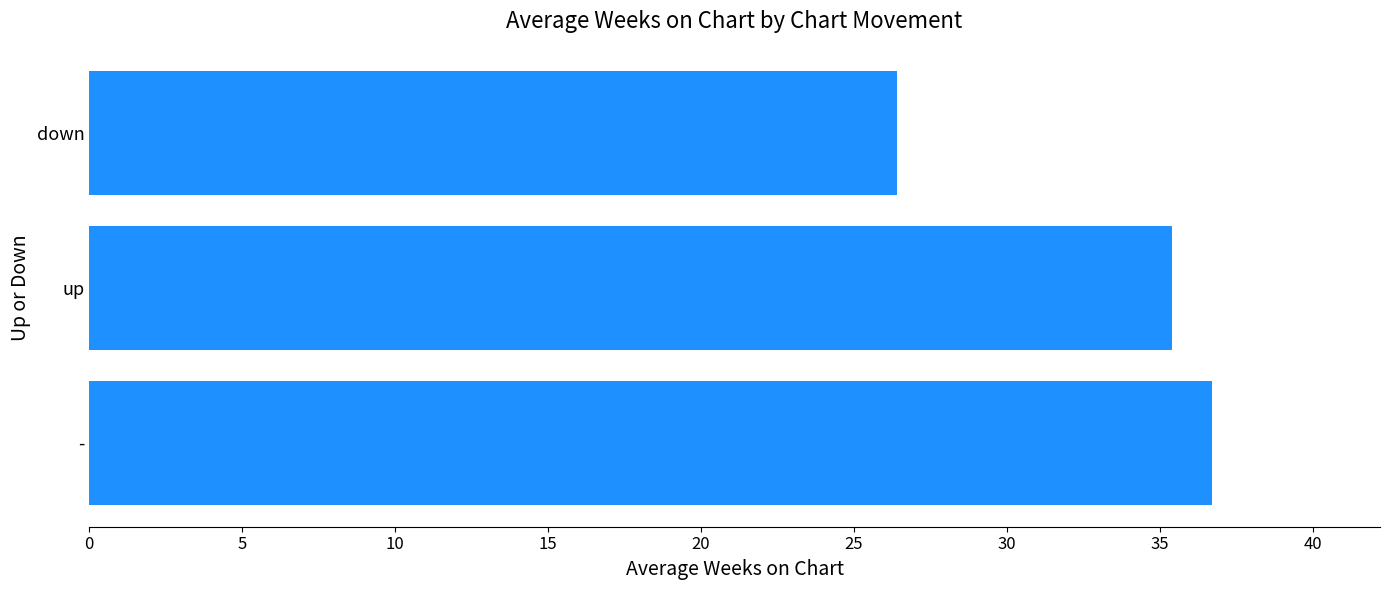

What is the average value?

32.8